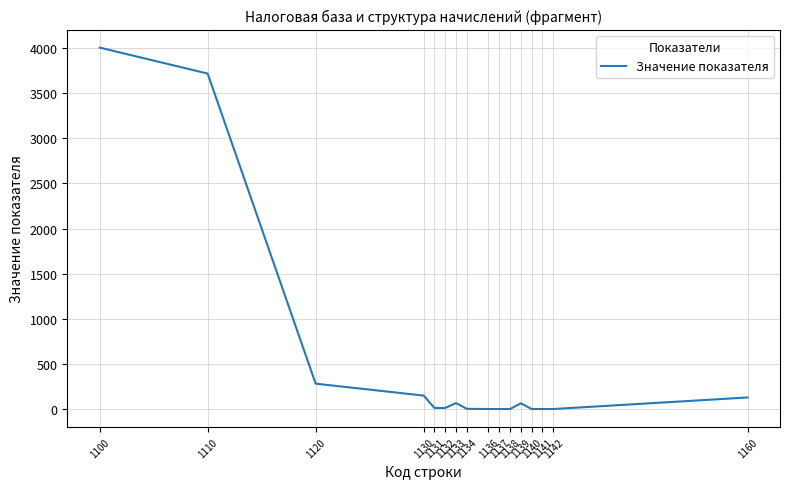

What is the greatest value displayed?

4006